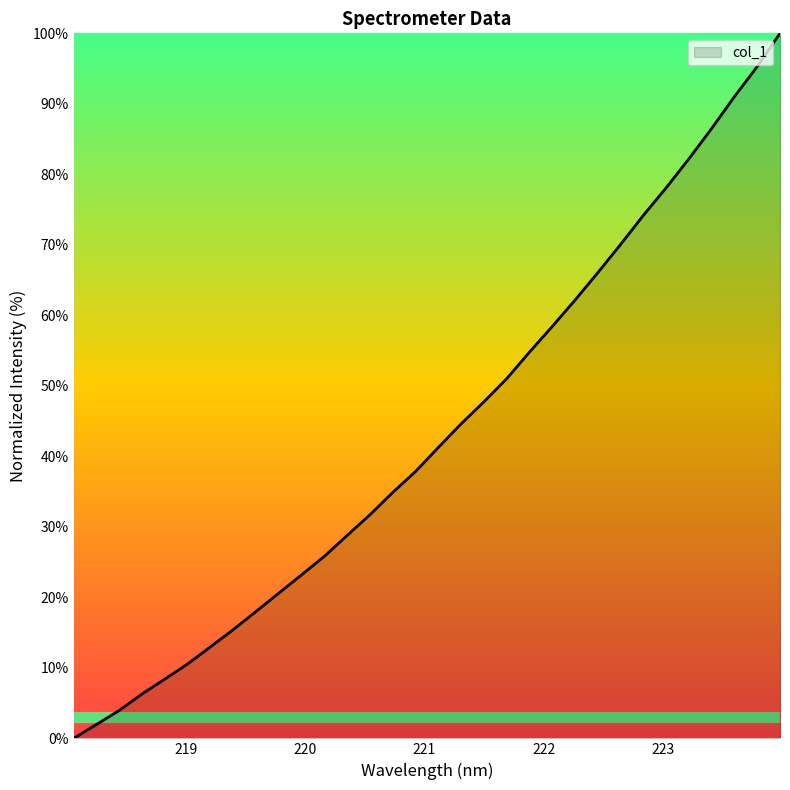

What is the difference between the maximum and minimum values?

100.0